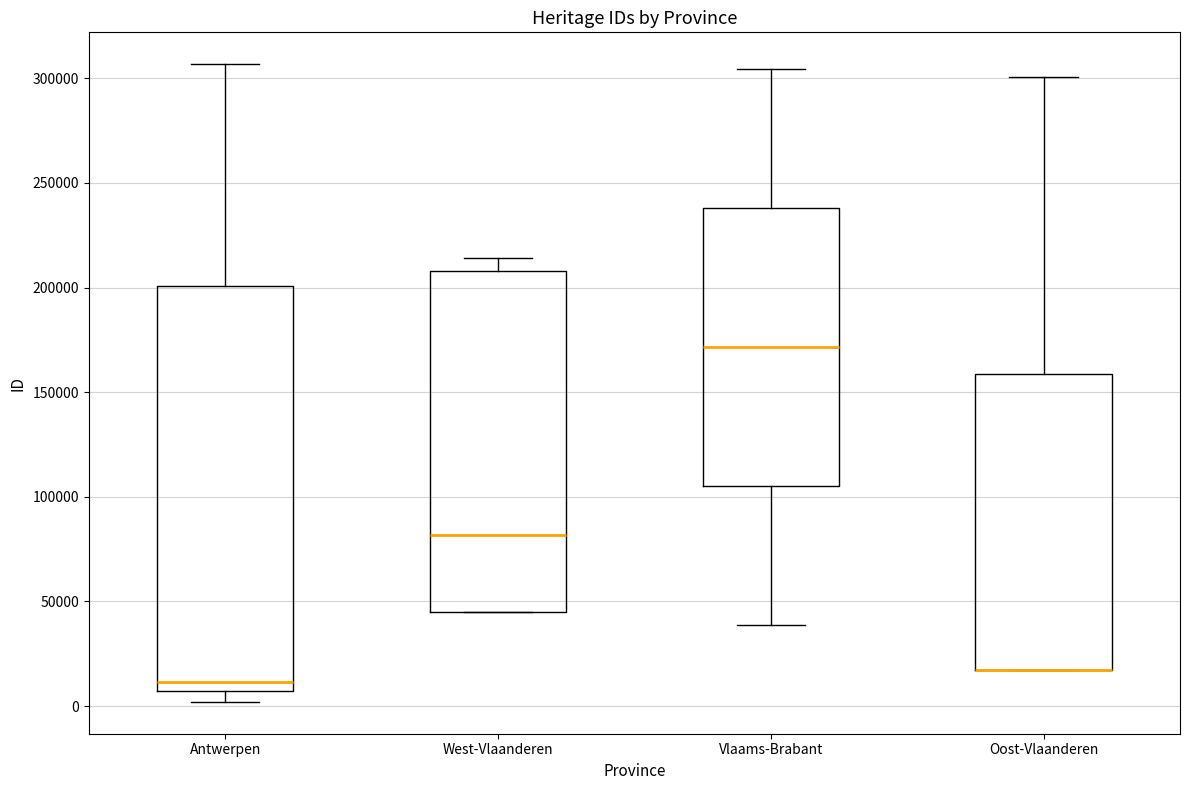

Reading left to right, read every box against the y-axis: the position of its median line, the range the box covers, and the ends of its whiskers. The values are not printed on the chart, so give them approximately, as read against the axis.

Antwerpen: median 10000, box 5000 to 200000, whiskers 0 to 305000
West-Vlaanderen: median 80000, box 45000 to 210000, whiskers 45000 to 215000
Vlaams-Brabant: median 170000, box 105000 to 240000, whiskers 40000 to 305000
Oost-Vlaanderen: median 15000 (drawn on the box's lower edge), box 15000 to 160000, whiskers 15000 to 300000